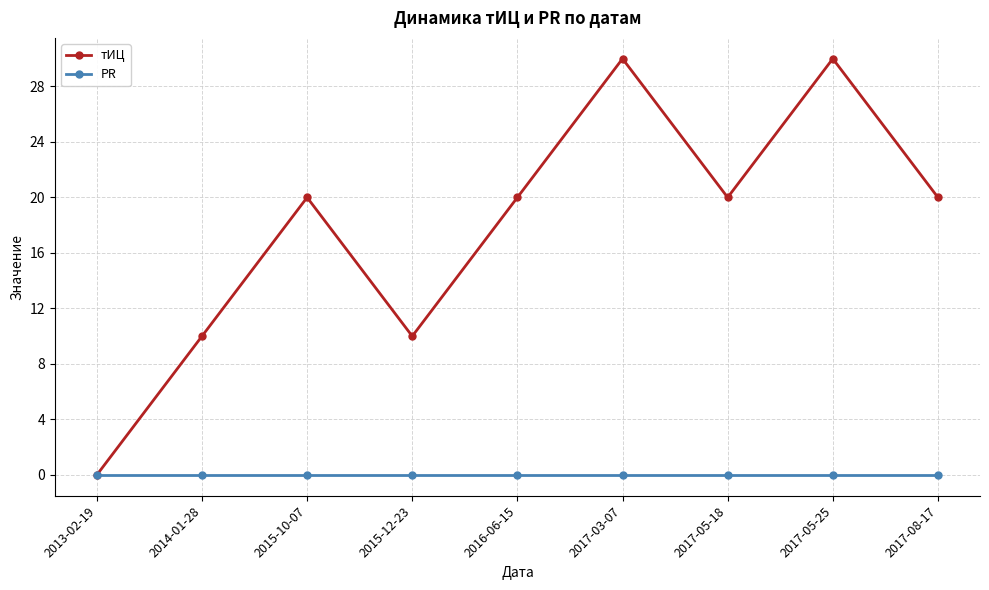

What is the difference between the highest and lowest values at 2017-05-25?

30